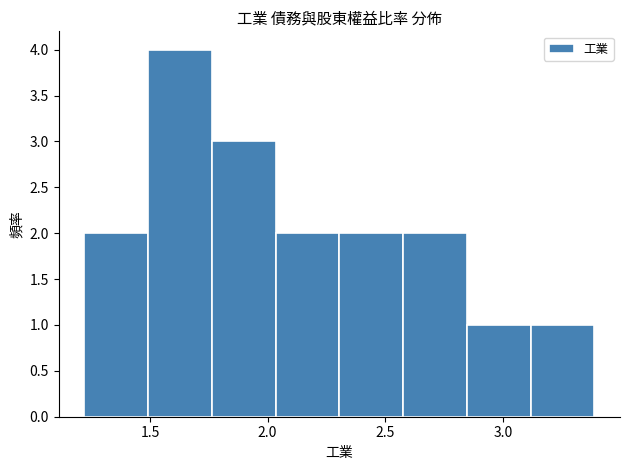

Reading left to right, transcribe this chart: for each bar, give the range it covers on the x-axis and its height. Neither the bar edges nor the heights are printed on the chart, so give them approximately, as read against the axes.

1.20 to 1.50: 2
1.50 to 1.75: 4
1.75 to 2.05: 3
2.05 to 2.30: 2
2.30 to 2.60: 2
2.60 to 2.85: 2
2.85 to 3.10: 1
3.10 to 3.40: 1